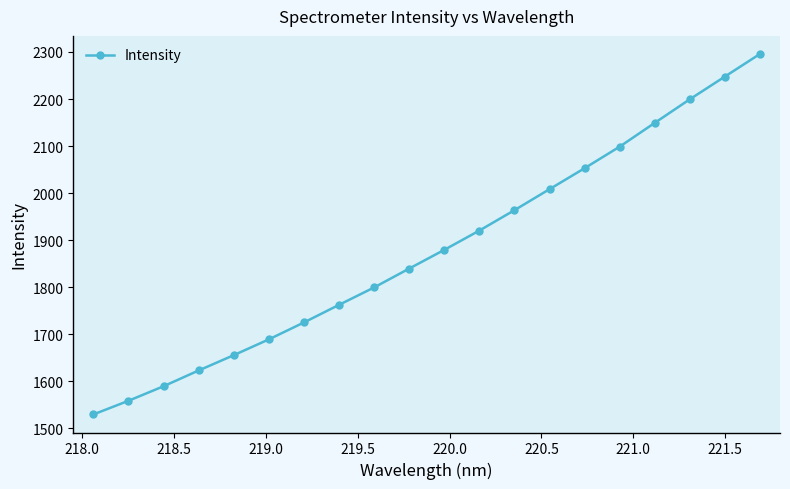

True or false: the data has more than 0 interior local peaks.

False